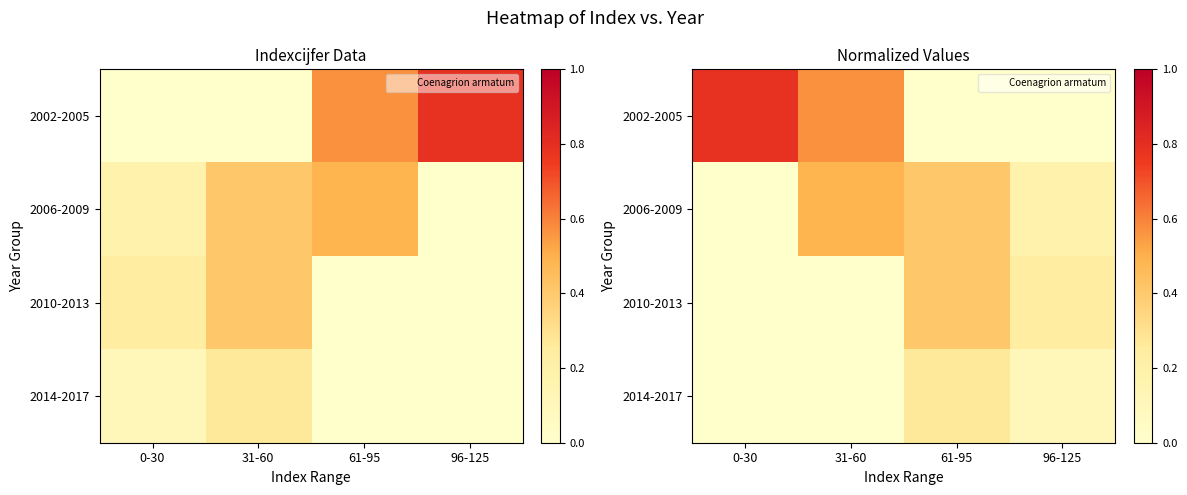

What is the average value of the 2014-2017 series?

0.1